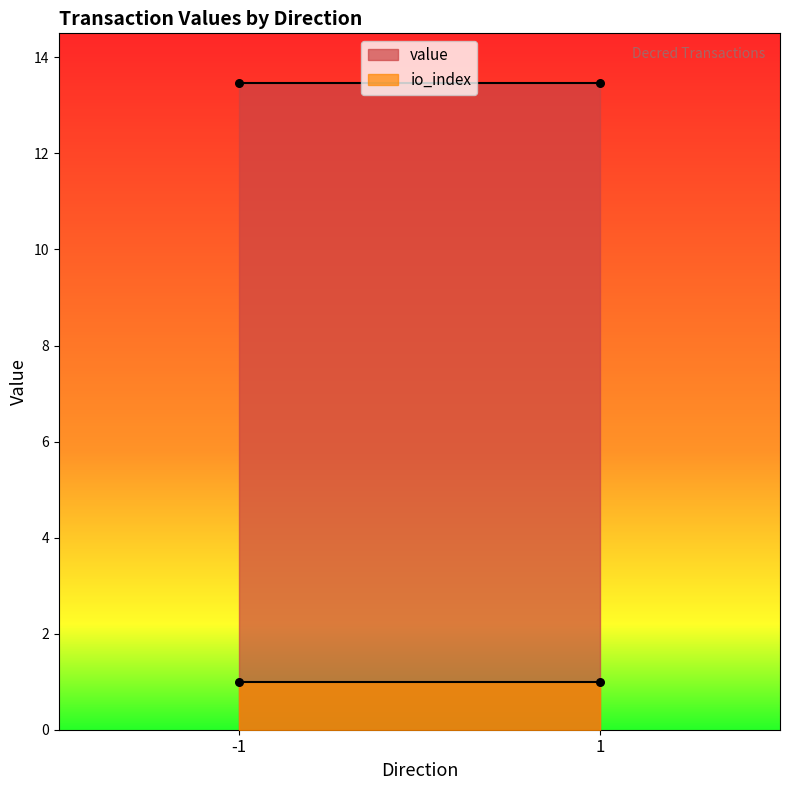

Which series has the widest spread of Y values?

value